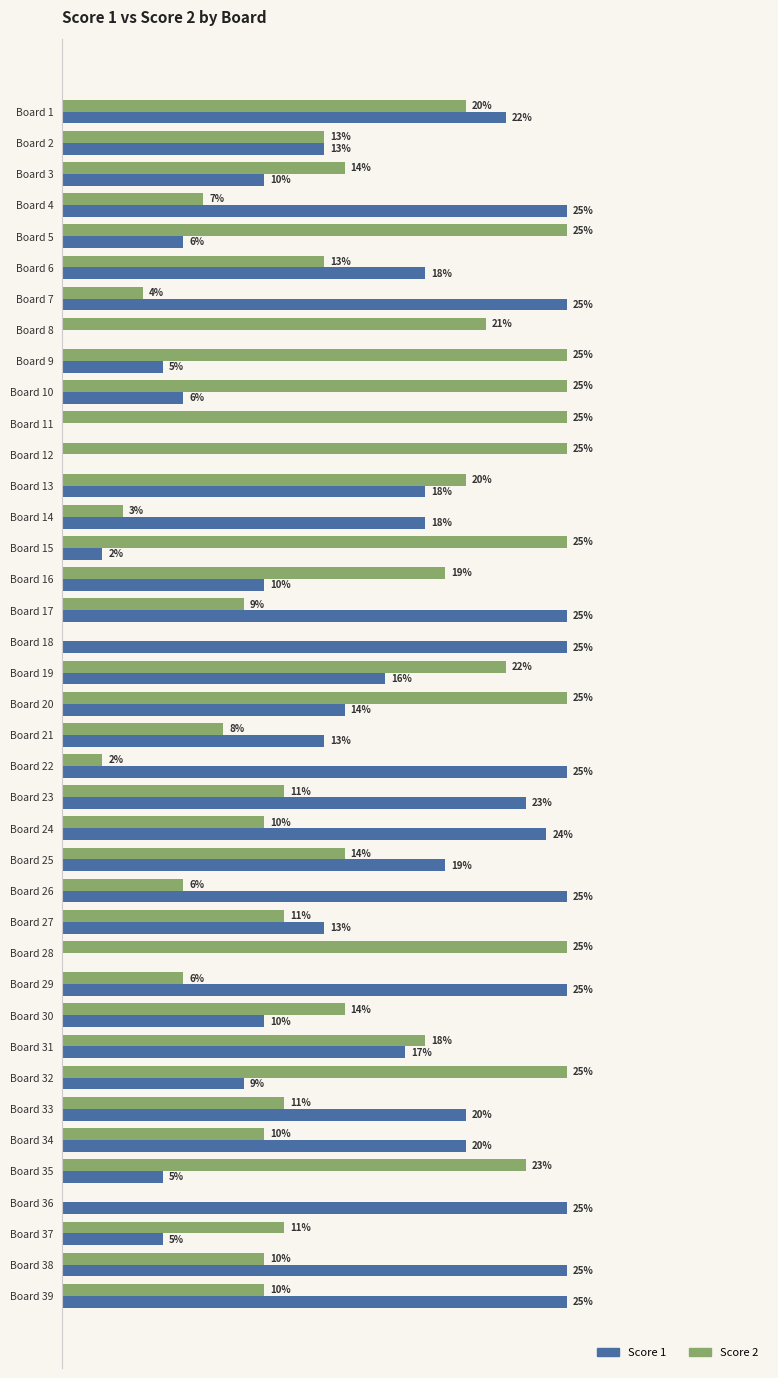

Which series changed the most between Board 28 and Board 32?

Score 1